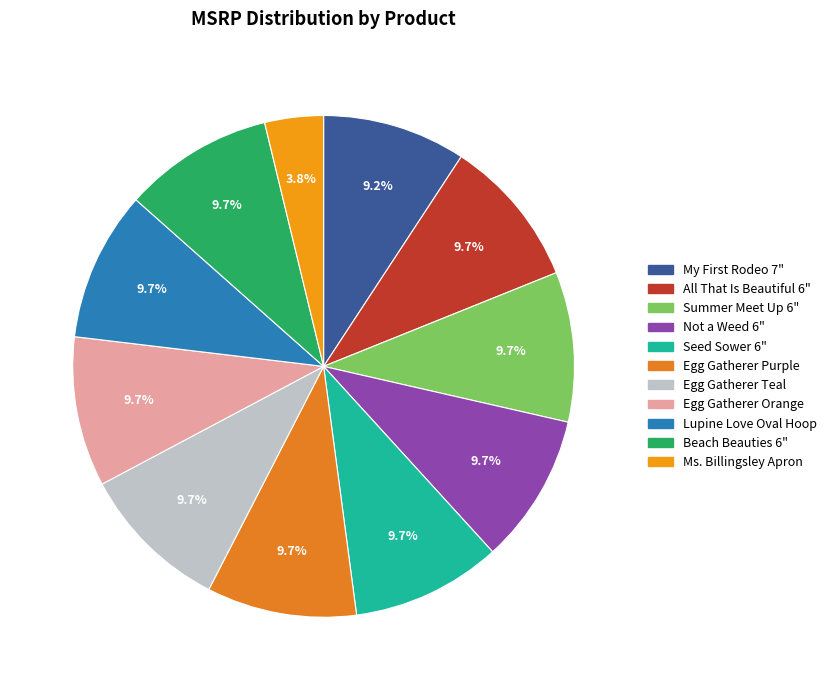

How many slices are in this pie chart?

11